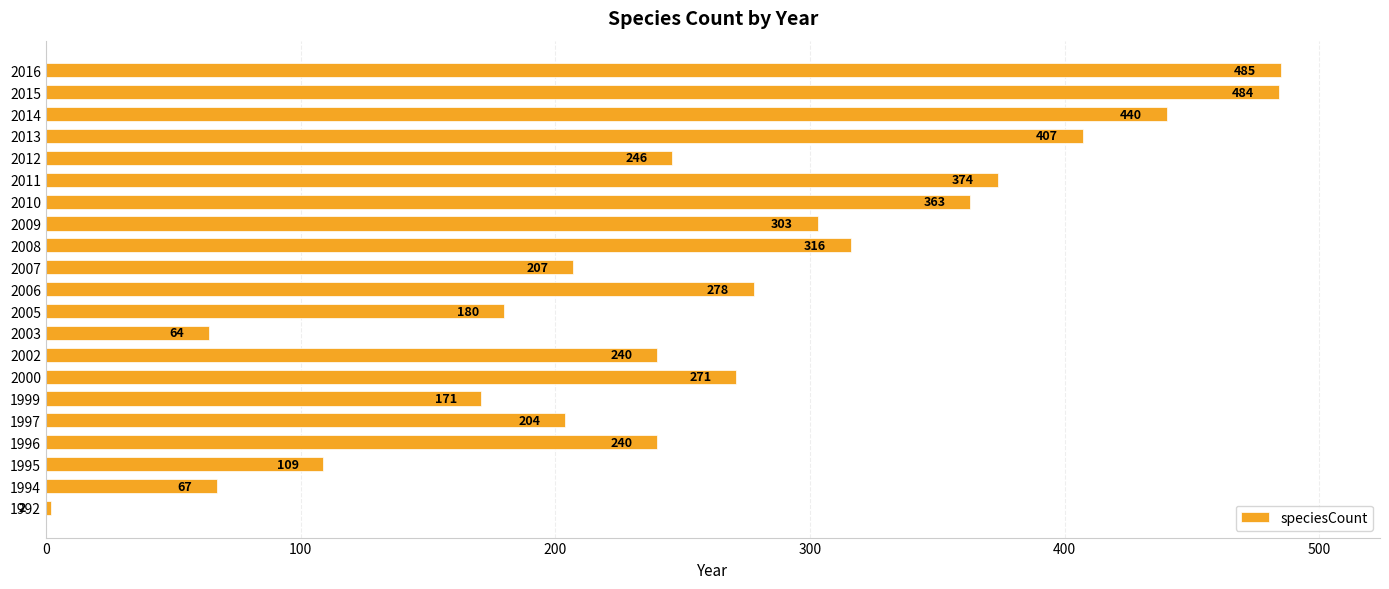

What is the average value?

260